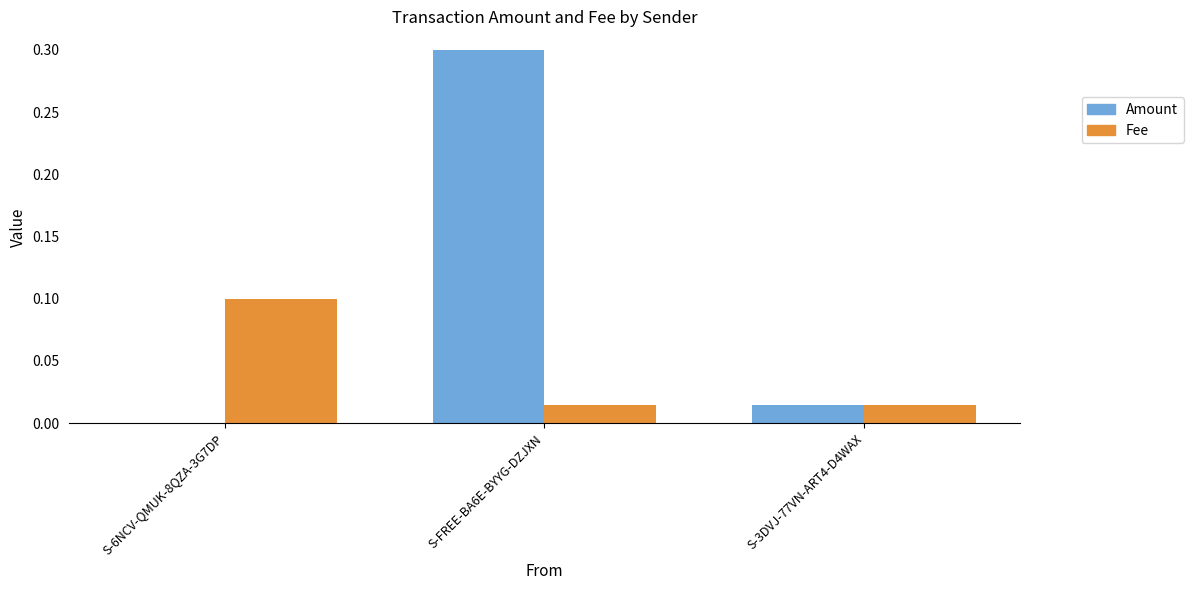

What is the sum of all Amount values?

0.3